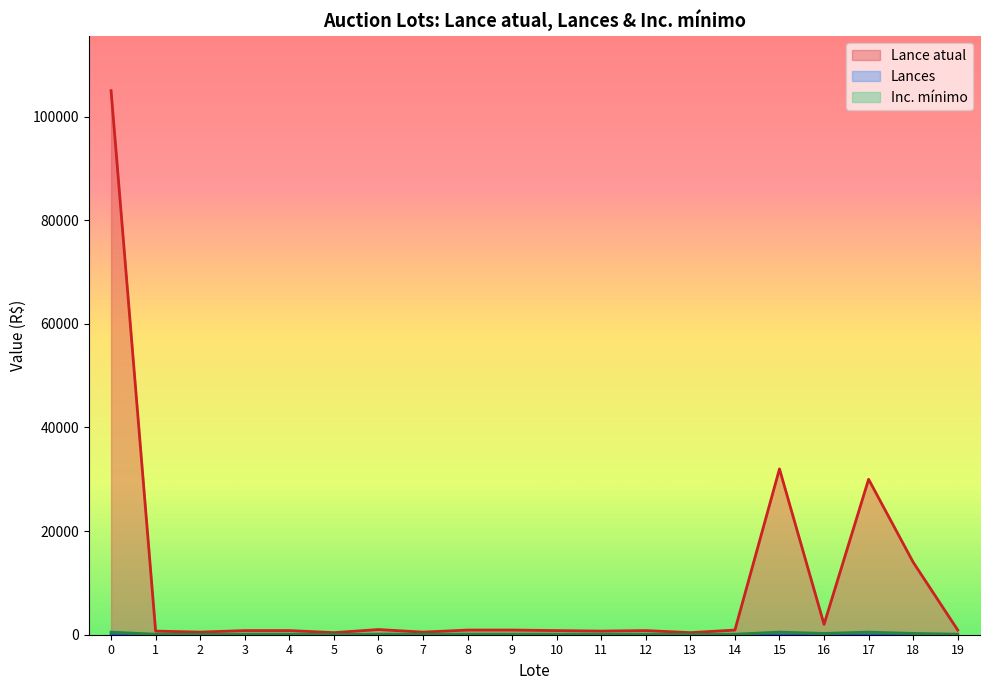

Is the value of Lances at 6 greater than the value of Inc. mínimo at 3?

No